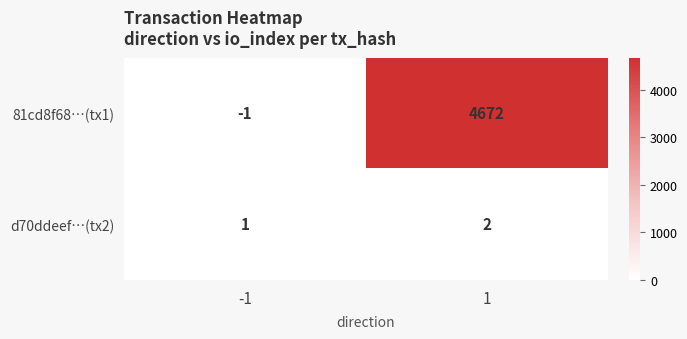

True or false: d70ddeef…(tx2) has a value of 2 at 1.

True